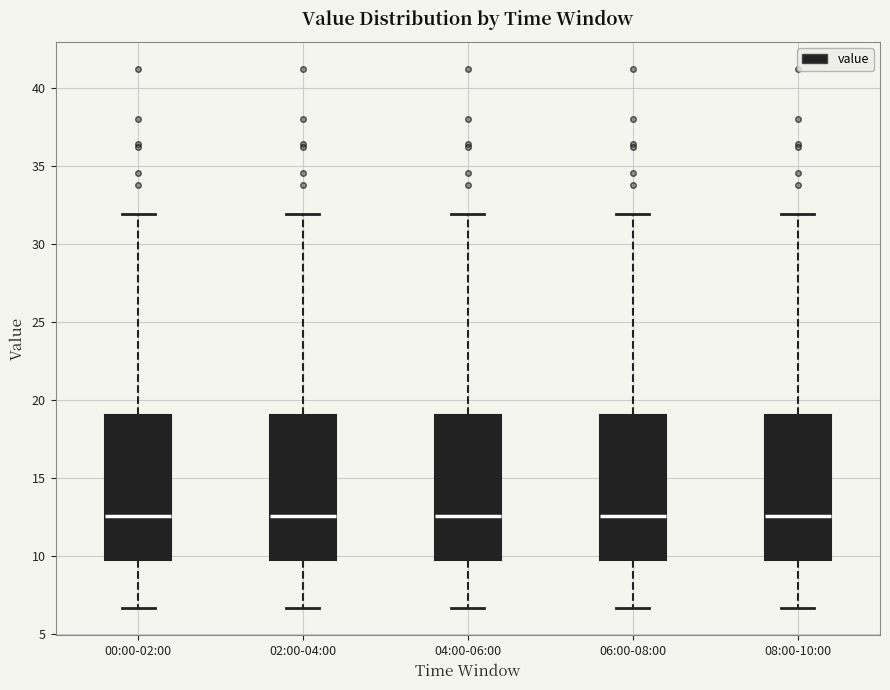

Reading left to right, read every box against the y-axis: the position of its median line, the range the box covers, and the ends of its whiskers. The values are not printed on the chart, so give them approximately, as read against the axis.

00:00-02:00: median 12.5, box 9.5 to 19.0, whiskers 6.5 to 32.0
02:00-04:00: median 12.5, box 9.5 to 19.0, whiskers 6.5 to 32.0
04:00-06:00: median 12.5, box 9.5 to 19.0, whiskers 6.5 to 32.0
06:00-08:00: median 12.5, box 9.5 to 19.0, whiskers 6.5 to 32.0
08:00-10:00: median 12.5, box 9.5 to 19.0, whiskers 6.5 to 32.0